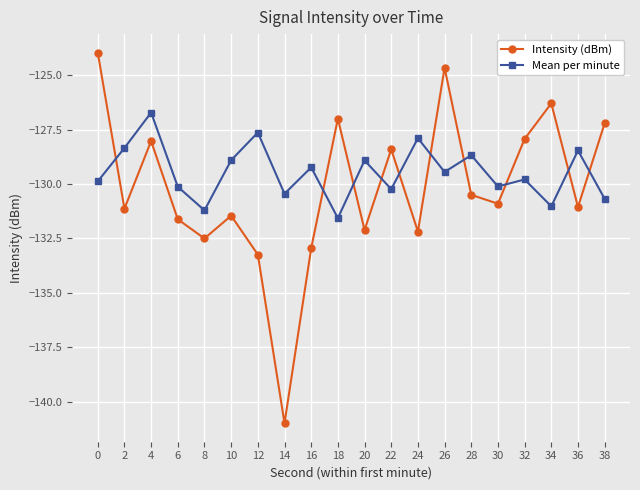

What value does the Mean per minute series have at 0?

-129.9